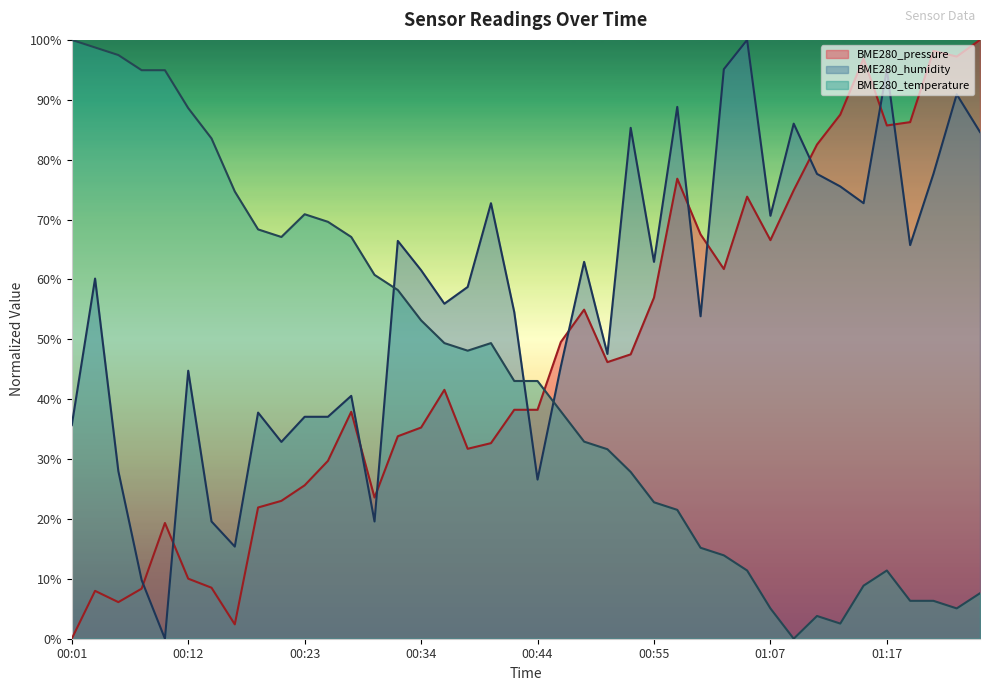

Rank the series by their maximum value, from highest to lowest.

BME280_pressure, BME280_humidity, BME280_temperature